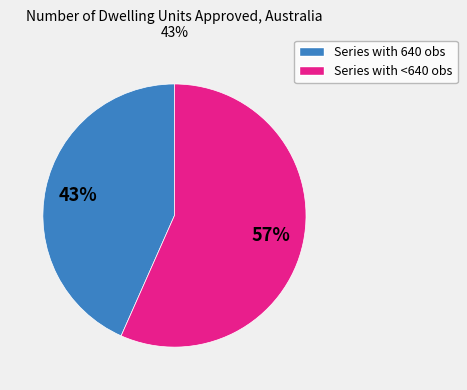

Count the number of slices in the pie.

2